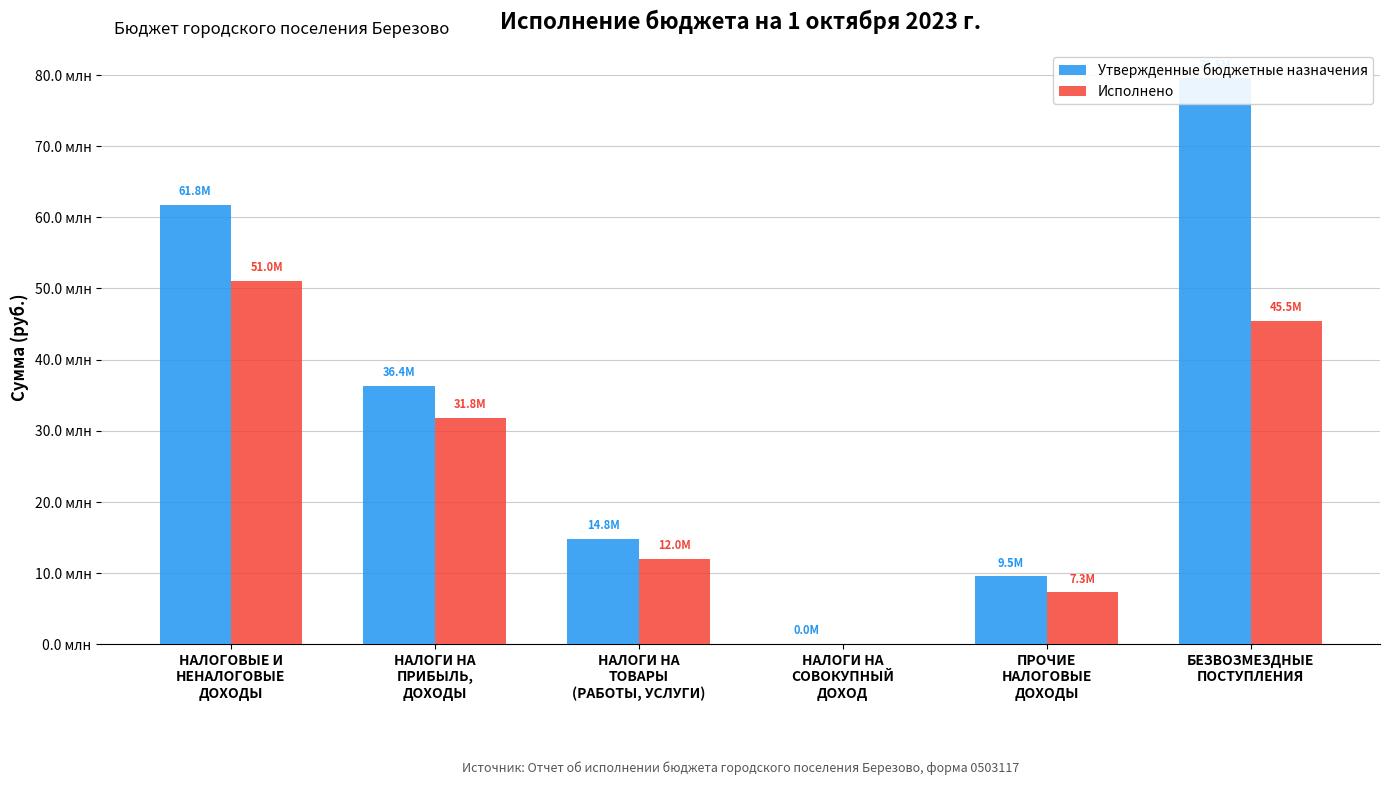

List the series in order of their overall mean, highest first.

Утвержденные бюджетные назначения, Исполнено